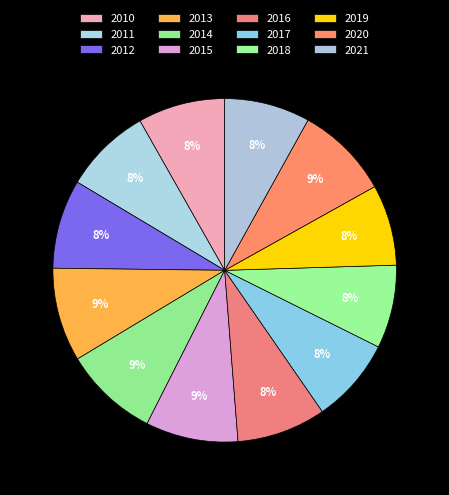

How many segments does this pie chart have?

12